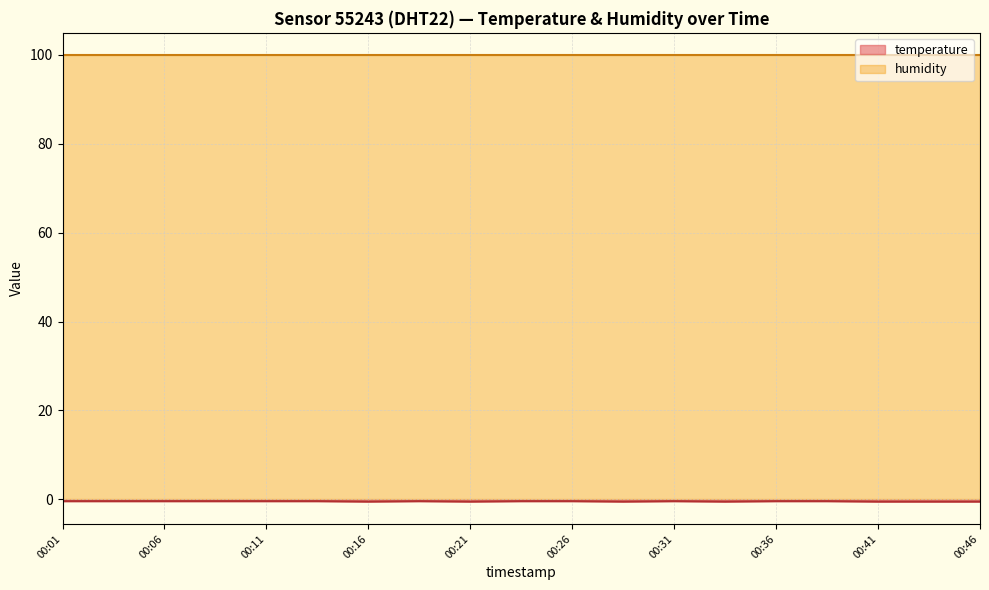

What is the change in value from 00:03 to 00:28?

-0.1